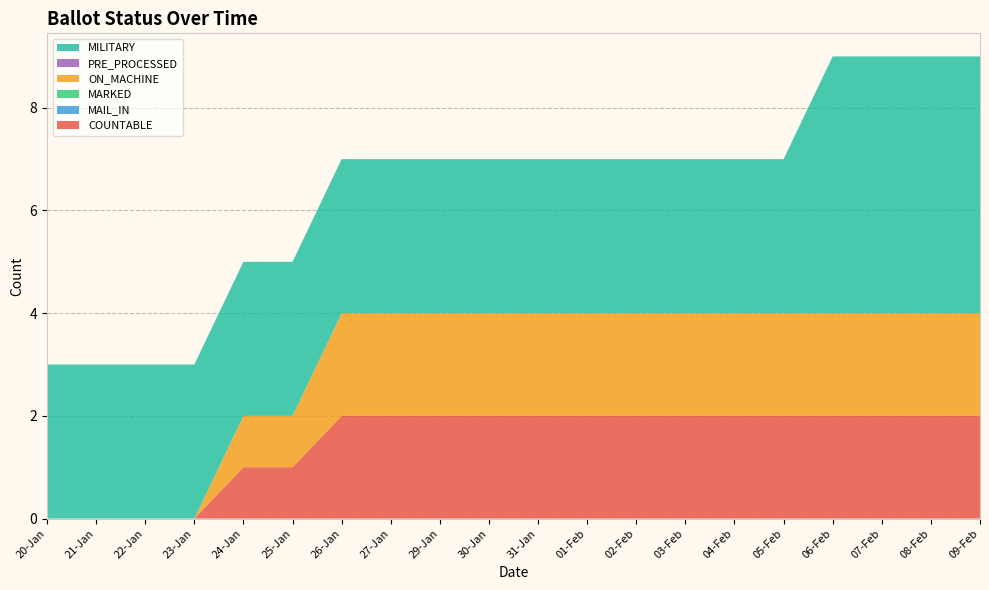

Reading right to left, extract all data points from this chart.

COUNTABLE: 2	2	2	2	2	2	2	2	2	2	2	2	2	2	1	1	0	0	0	0
MAIL_IN: 0	0	0	0	0	0	0	0	0	0	0	0	0	0	0	0	0	0	0	0
MARKED: 0	0	0	0	0	0	0	0	0	0	0	0	0	0	0	0	0	0	0	0
ON_MACHINE: 2	2	2	2	2	2	2	2	2	2	2	2	2	2	1	1	0	0	0	0
PRE_PROCESSED: 0	0	0	0	0	0	0	0	0	0	0	0	0	0	0	0	0	0	0	0
MILITARY: 5	5	5	5	3	3	3	3	3	3	3	3	3	3	3	3	3	3	3	3